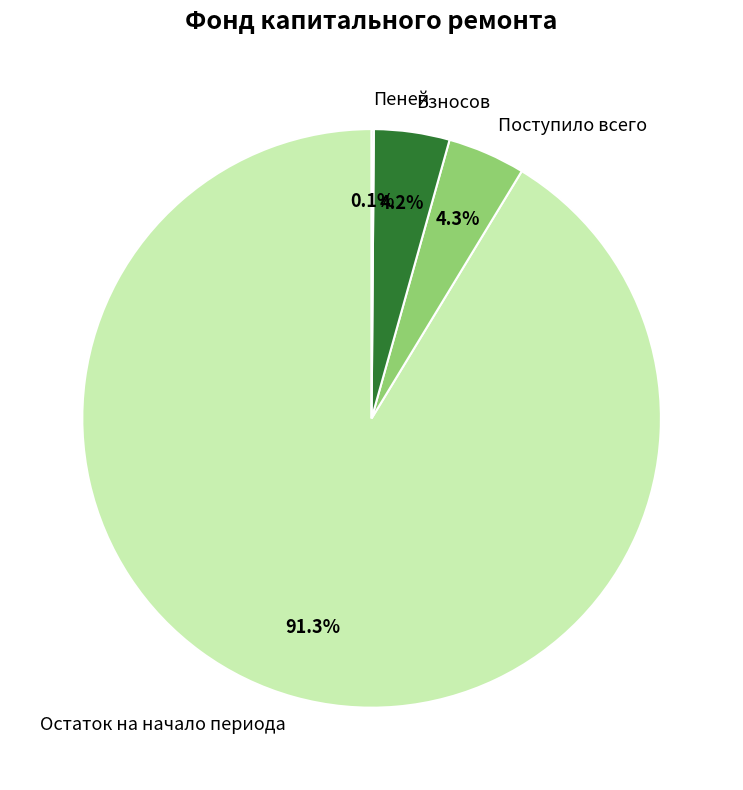

To the nearest percent, what is the difference between the largest and smallest slice percentages?

91%